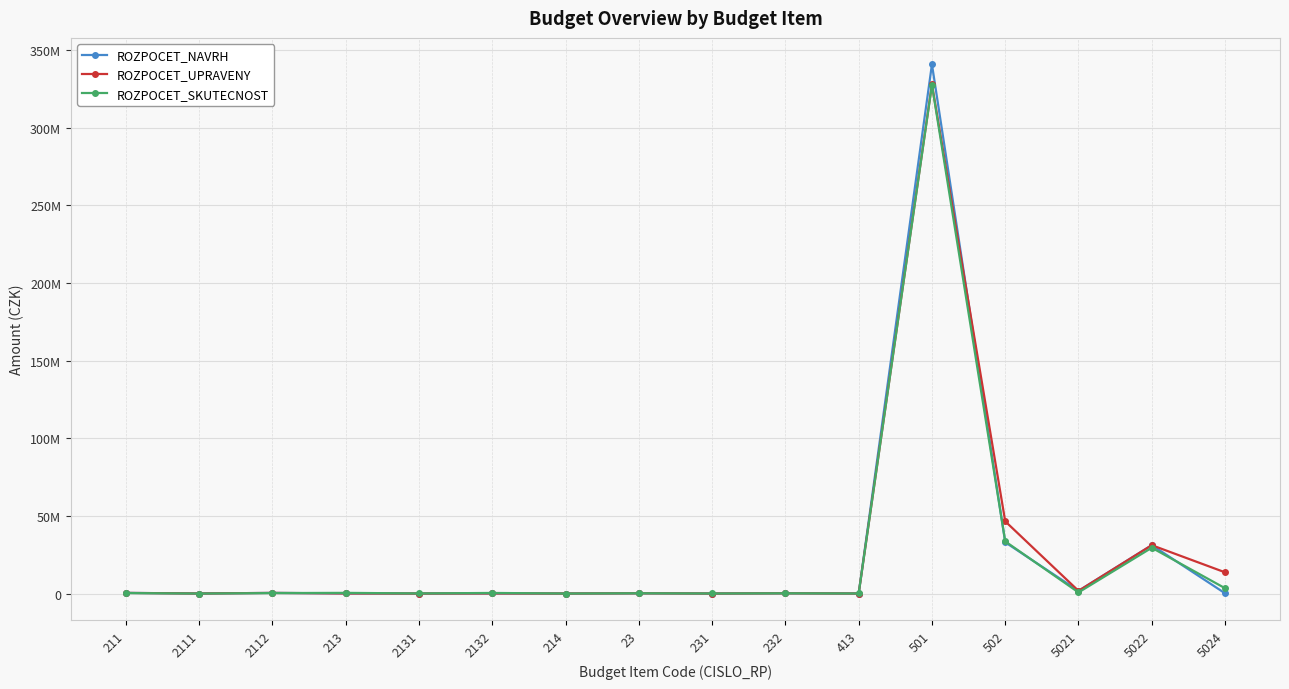

What are all the series names shown in the legend?

ROZPOCET_NAVRH, ROZPOCET_UPRAVENY, ROZPOCET_SKUTECNOST